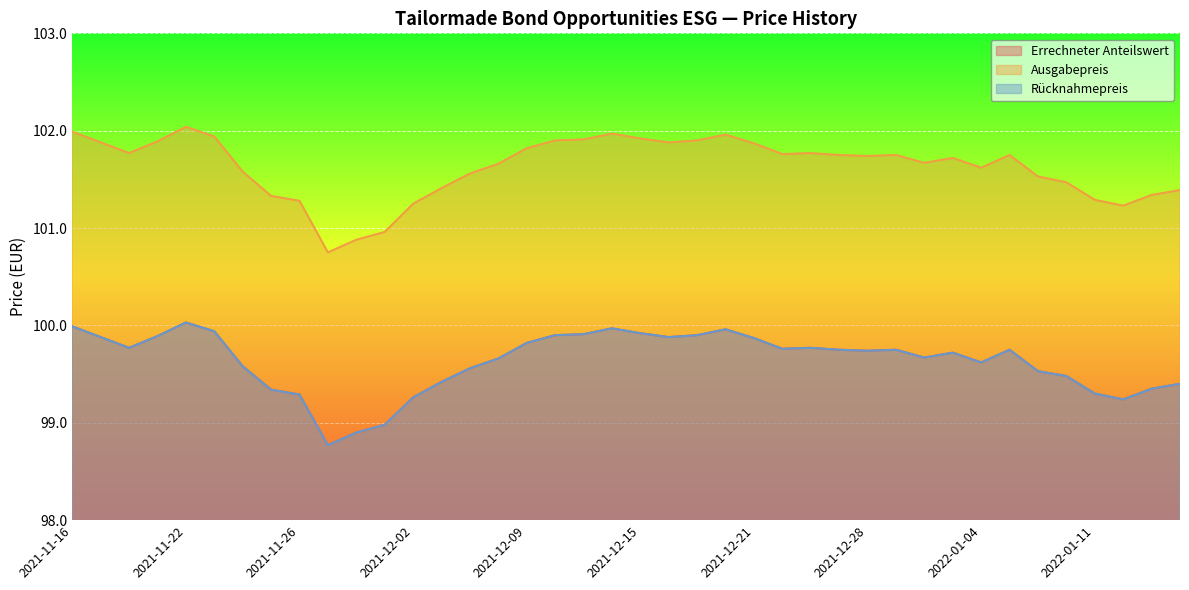

What is the difference between the second highest and second lowest values in the Rücknahmepreis series?

1.1